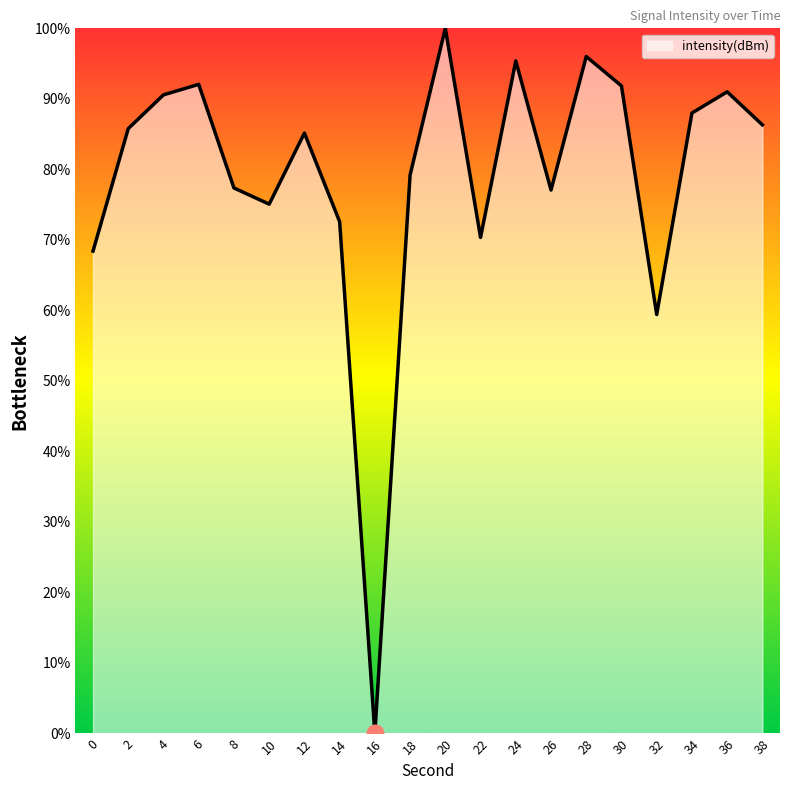

What is the change in value from 4 to 12?

-5.4